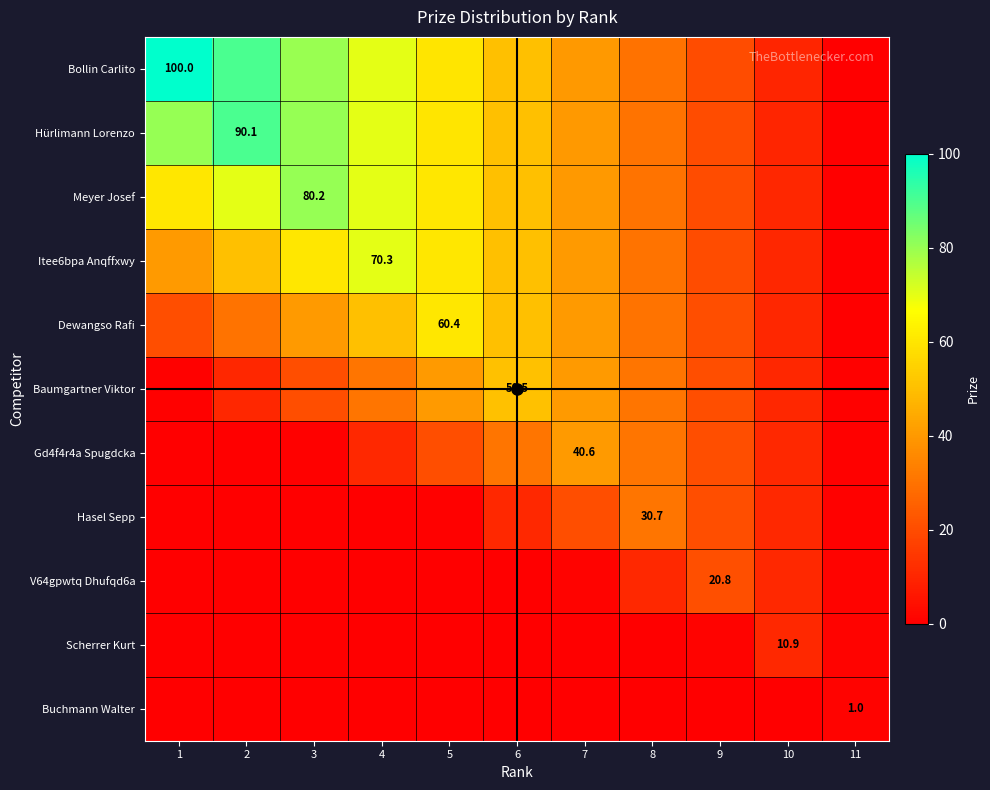

The Hürlimann Lorenzo series shows 0.1 at 11. True or false?

True